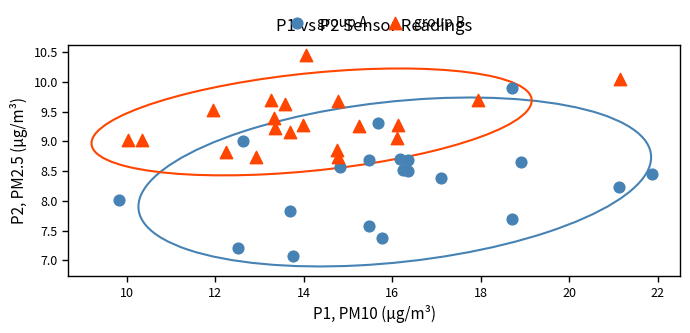

What are all the series names shown in the legend?

group A, group B